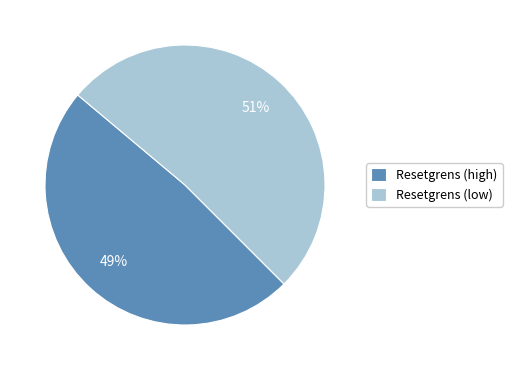

To the nearest percent, what portion does Resetgrens (high) represent?

49%